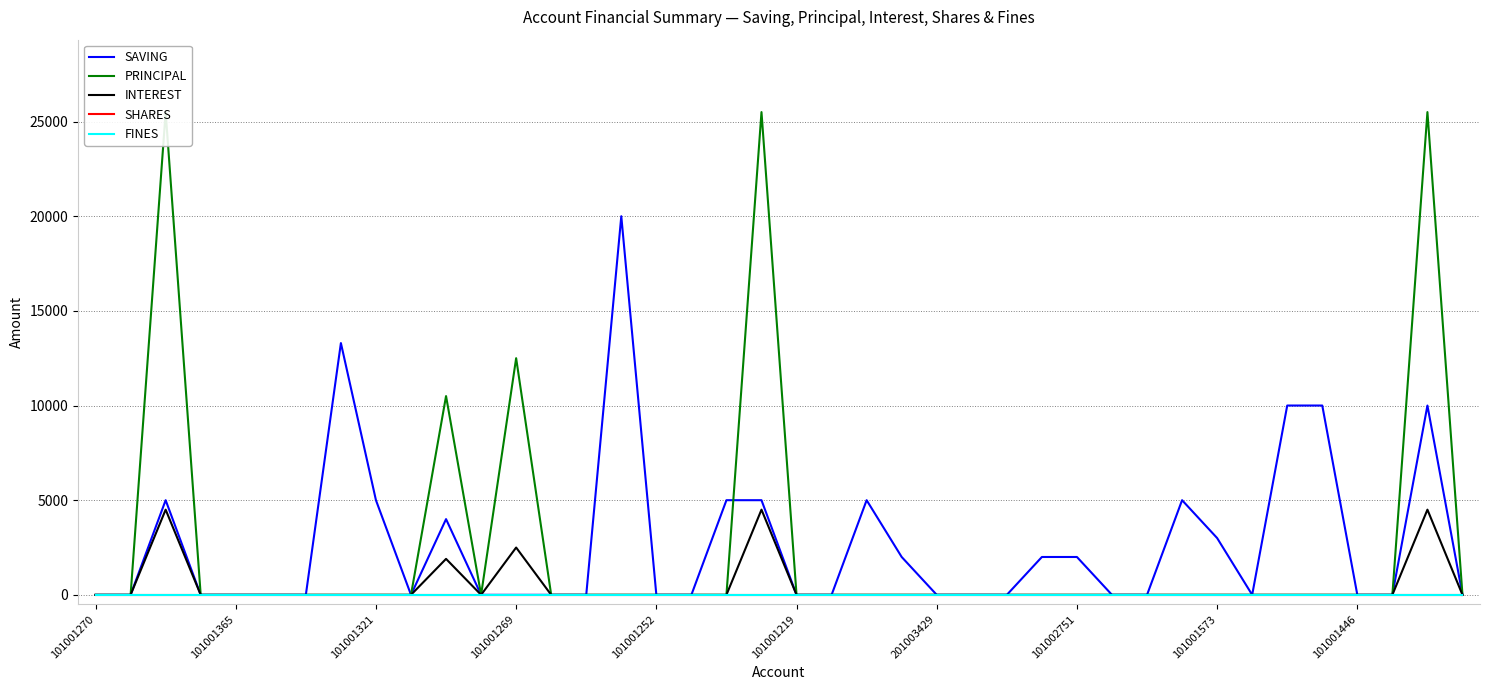

Reading left to right, extract all data points from this chart.

SAVING: 0	0	5000	0	0	0	0	13300	5000	0	4000	0	0	0	0	20000	0	0	5000	5000	0	0	5000	2000	0	0	0	2000	2000	0	0	5000	3000	0	10000	10000	0	0	10000	0
PRINCIPAL: 0	0	25500	0	0	0	0	0	0	0	10500	0	12500	0	0	0	0	0	0	25500	0	0	0	0	0	0	0	0	0	0	0	0	0	0	0	0	0	0	25500	0
INTEREST: 0	0	4500	0	0	0	0	0	0	0	1900	0	2500	0	0	0	0	0	0	4500	0	0	0	0	0	0	0	0	0	0	0	0	0	0	0	0	0	0	4500	0
SHARES: 0	0	0	0	0	0	0	0	0	0	0	0	0	0	0	0	0	0	0	0	0	0	0	0	0	0	0	0	0	0	0	0	0	0	0	0	0	0	0	0
FINES: 0	0	0	0	0	0	0	0	0	0	0	0	0	0	0	0	0	0	0	0	0	0	0	0	0	0	0	0	0	0	0	0	0	0	0	0	0	0	0	0